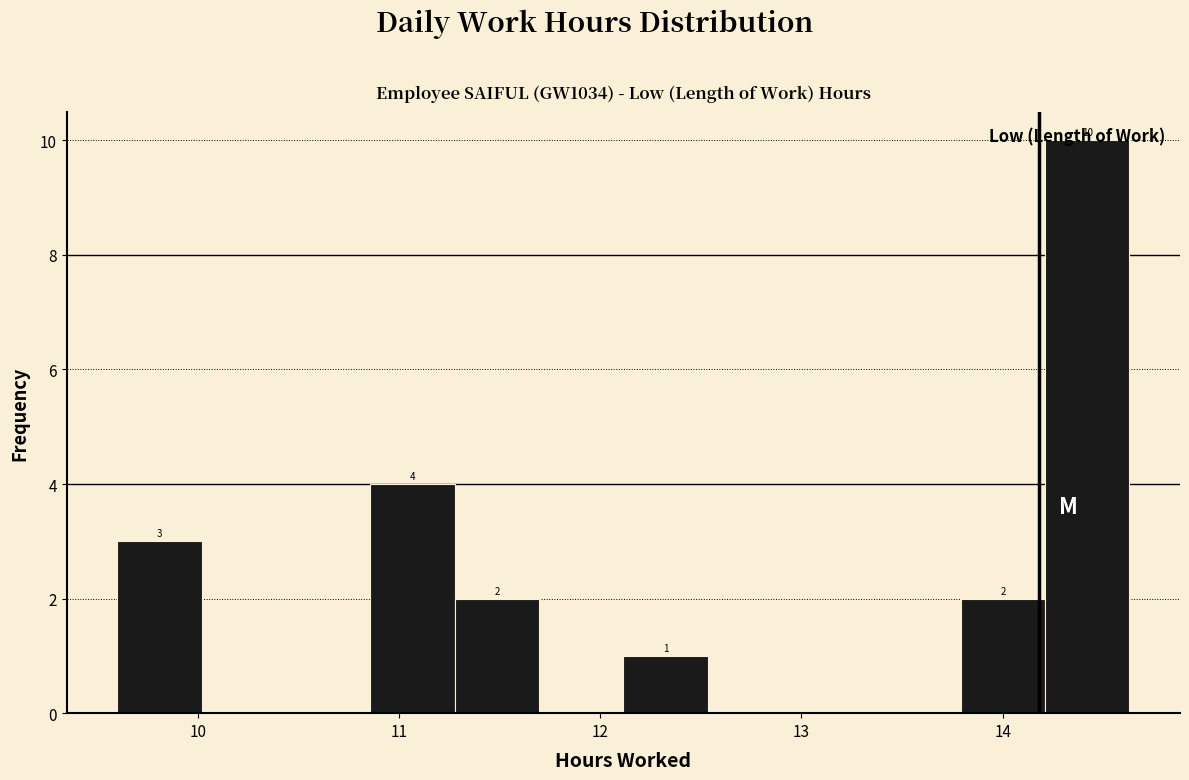

Which range on the x-axis has the tallest bar?

14.2 to 14.6